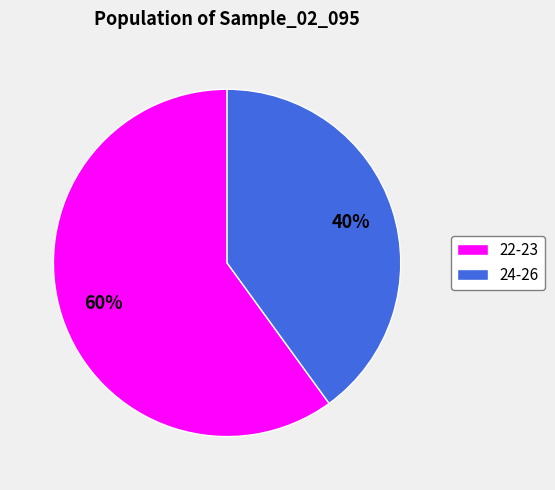

Do 24-26 and 22-23 together represent more than half of the pie?

Yes